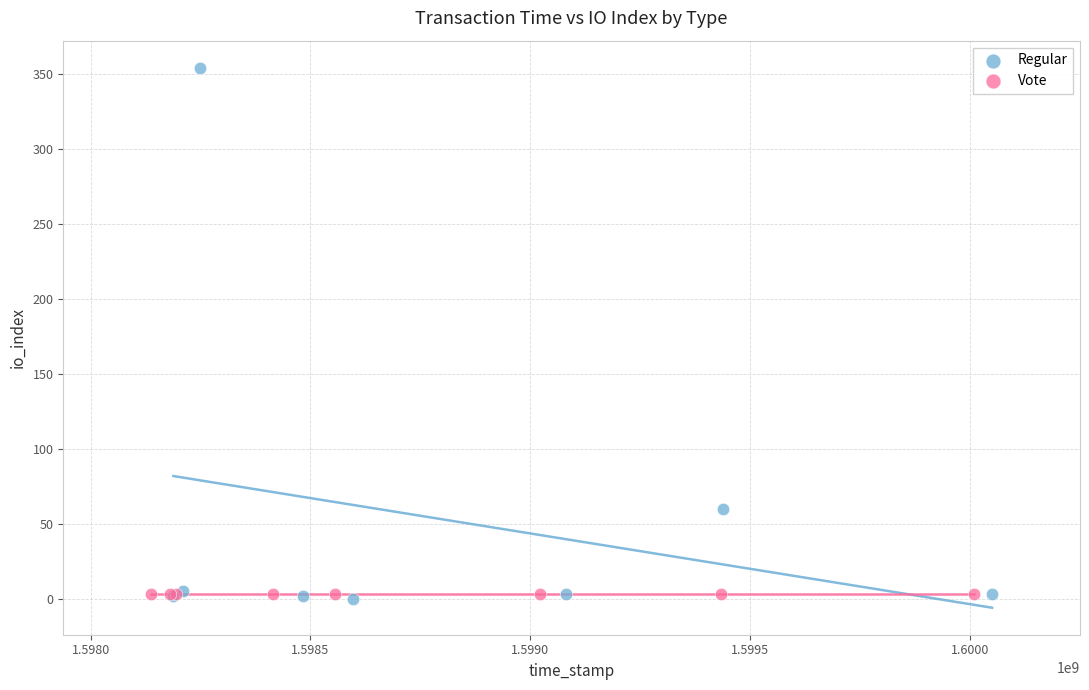

What are all the series names shown in the legend?

Regular, Vote